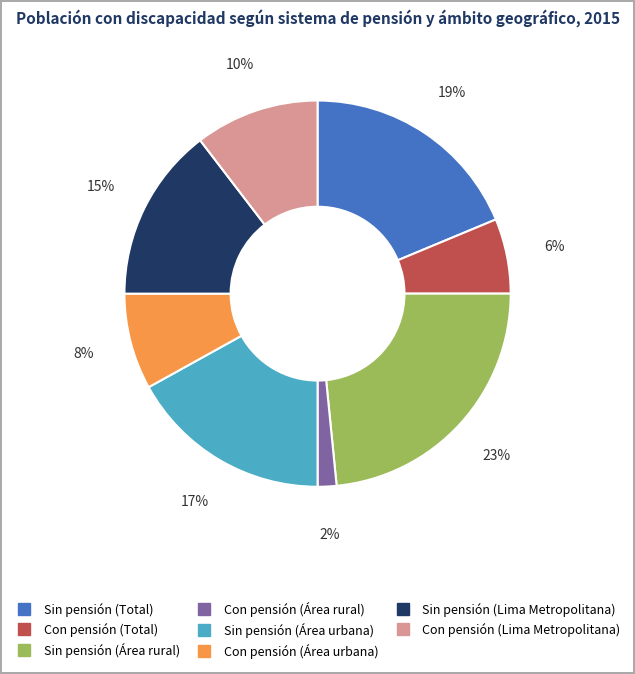

To the nearest percent, what is the combined percentage of Con pensión (Lima Metropolitana) and Sin pensión (Área urbana)?

27%